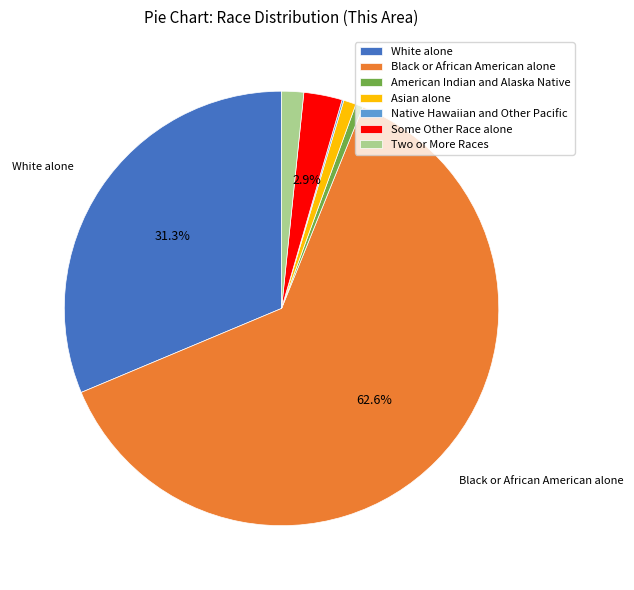

Is it true that Two or More Races is 2% of the pie?

True